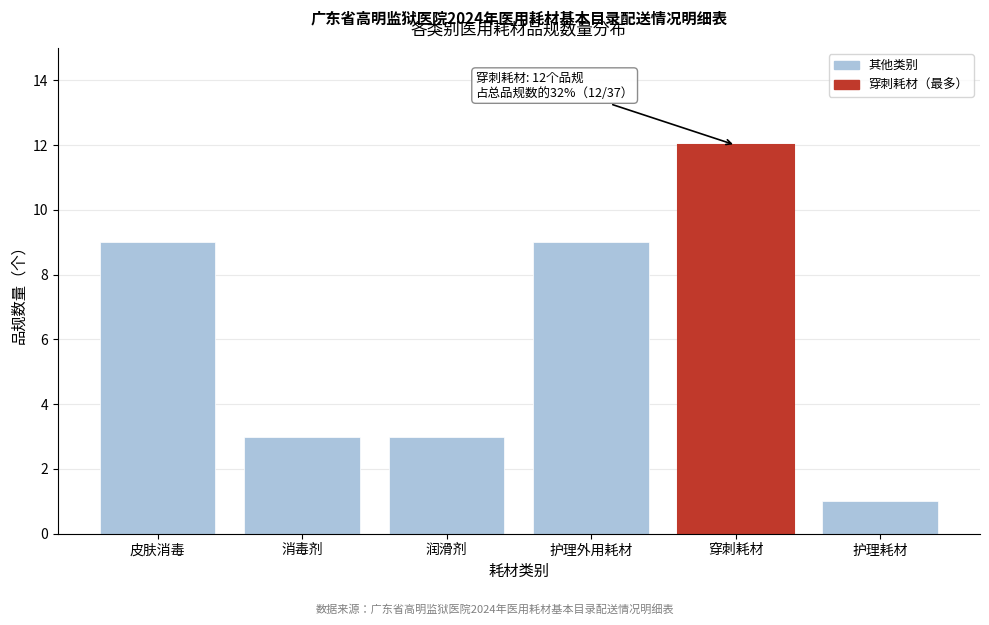

Reading left to right, list all the values displayed in this chart.

皮肤消毒=9	消毒剂=3	润滑剂=3	护理外用耗材=9	穿刺耗材=12	护理耗材=1